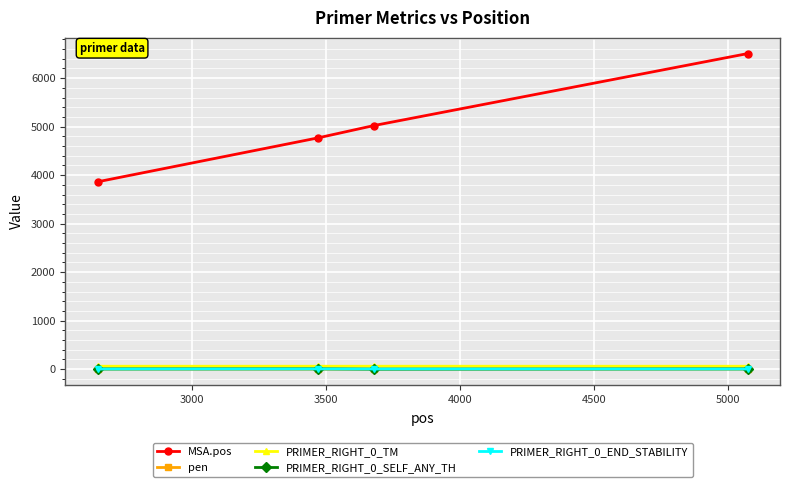

True or false: MSA.pos and pen cross at least once.

False